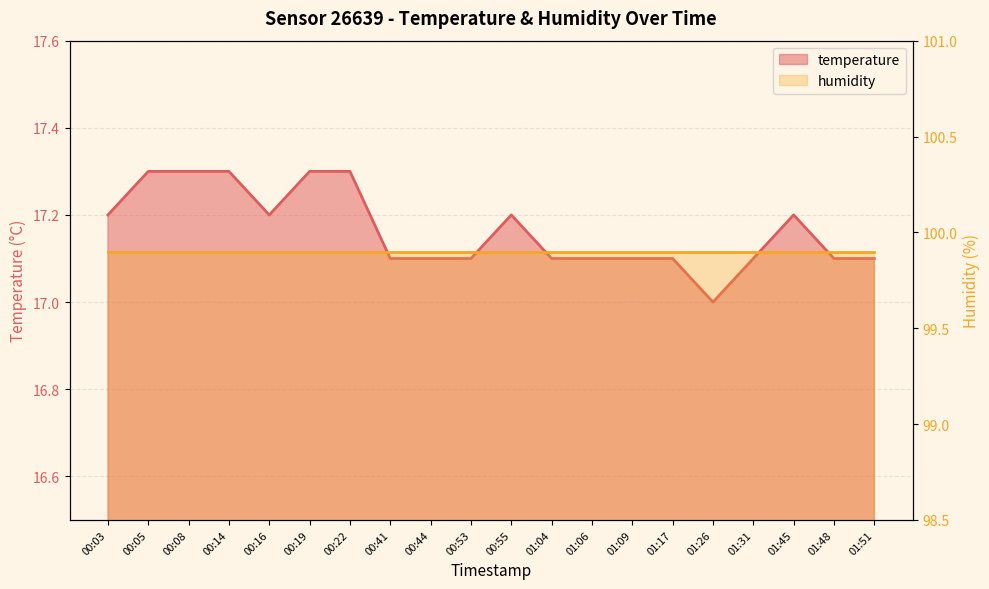

What position from the right is 01:04?

9